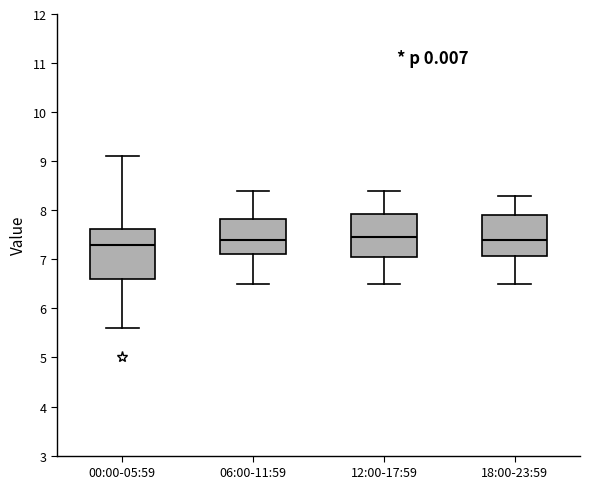

Reading left to right, transcribe this box plot: for each box, give where its median line is, the range the box spans, and where its two whiskers end, as read against the y-axis. The values are not printed on the chart, so give them approximately, as read against the axis.

00:00-05:59: median 7.3, box 6.6 to 7.6, whiskers 5.6 to 9.1
06:00-11:59: median 7.4, box 7.1 to 7.8, whiskers 6.5 to 8.4
12:00-17:59: median 7.5, box 7.1 to 7.9, whiskers 6.5 to 8.4
18:00-23:59: median 7.4, box 7.1 to 7.9, whiskers 6.5 to 8.3